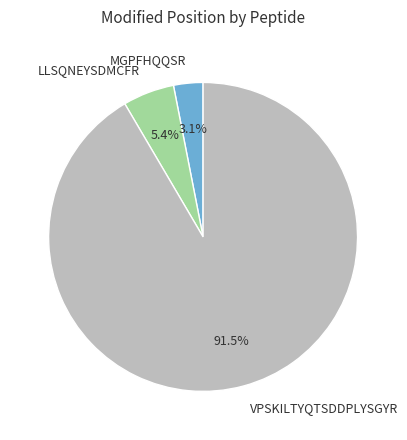

Which category accounts for the majority?

VPSKILTYQTSDDPLYSGYR